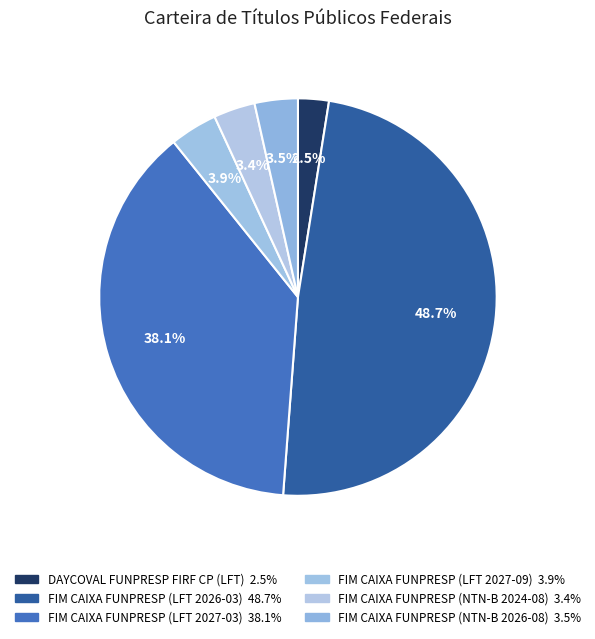

Which category has the biggest portion of the pie?

FIM CAIXA FUNPRESP (LFT 2026-03)